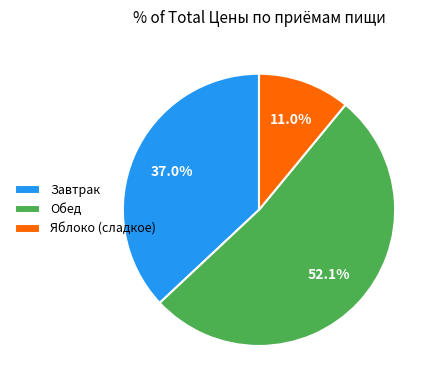

Rank the categories by value from lowest to highest.

Яблоко (сладкое), Завтрак, Обед